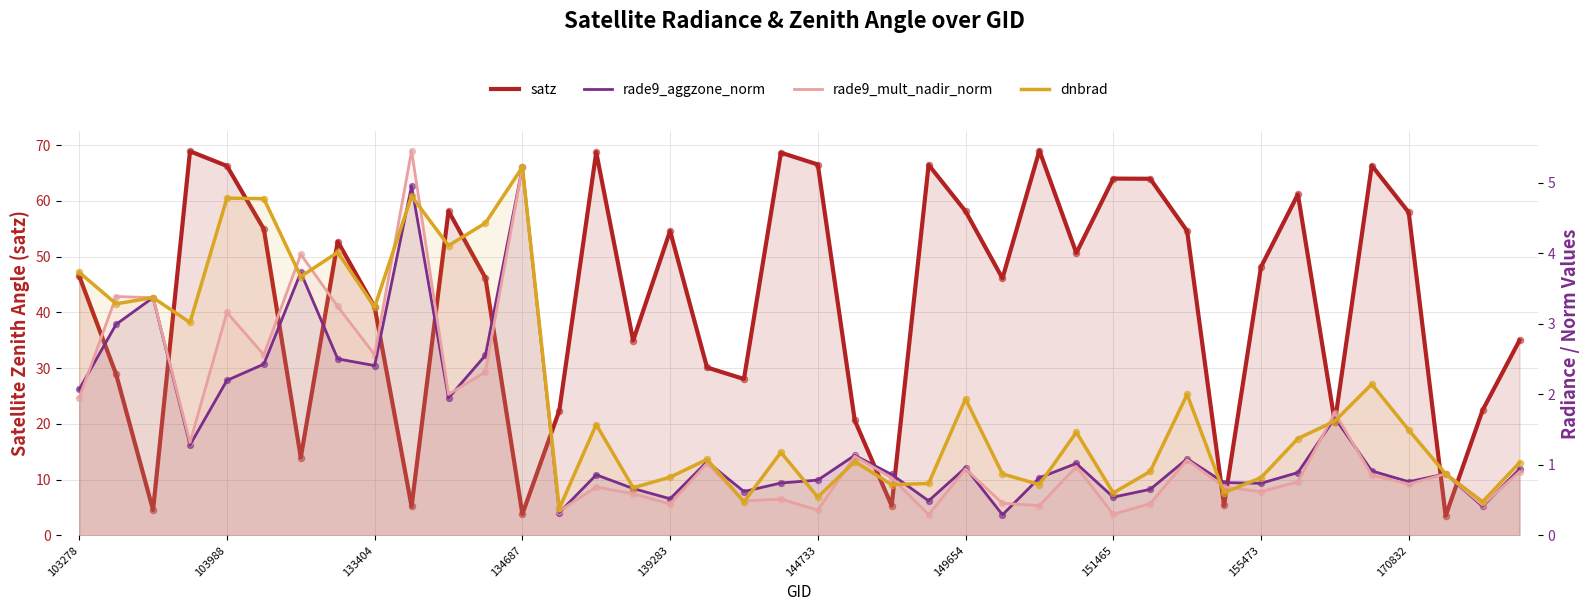

At how many categories does at least one series exceed 3?

40